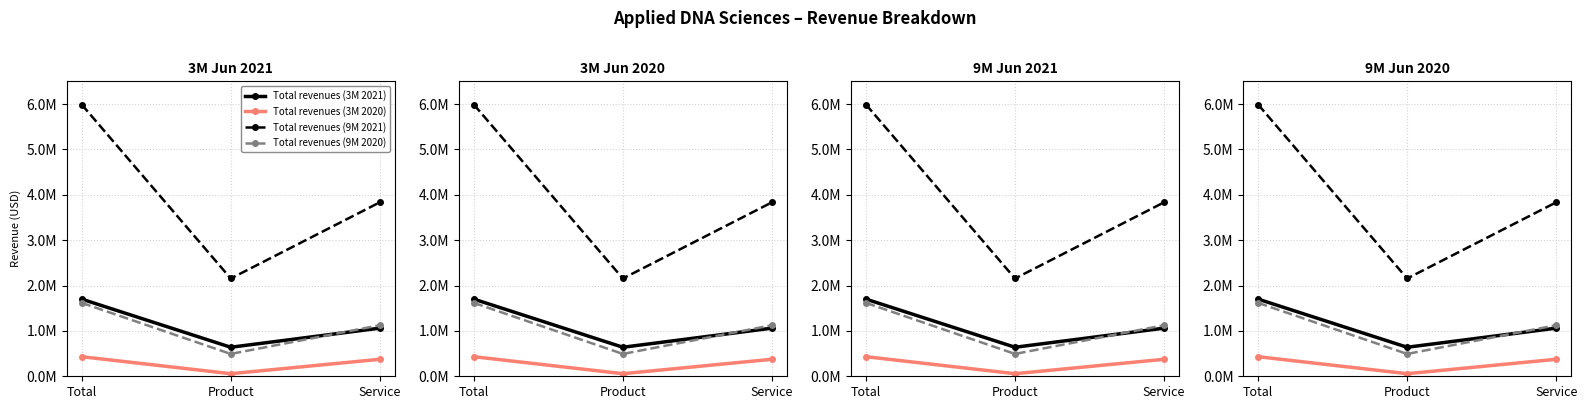

At how many categories does at least one series exceed 5081204?

1